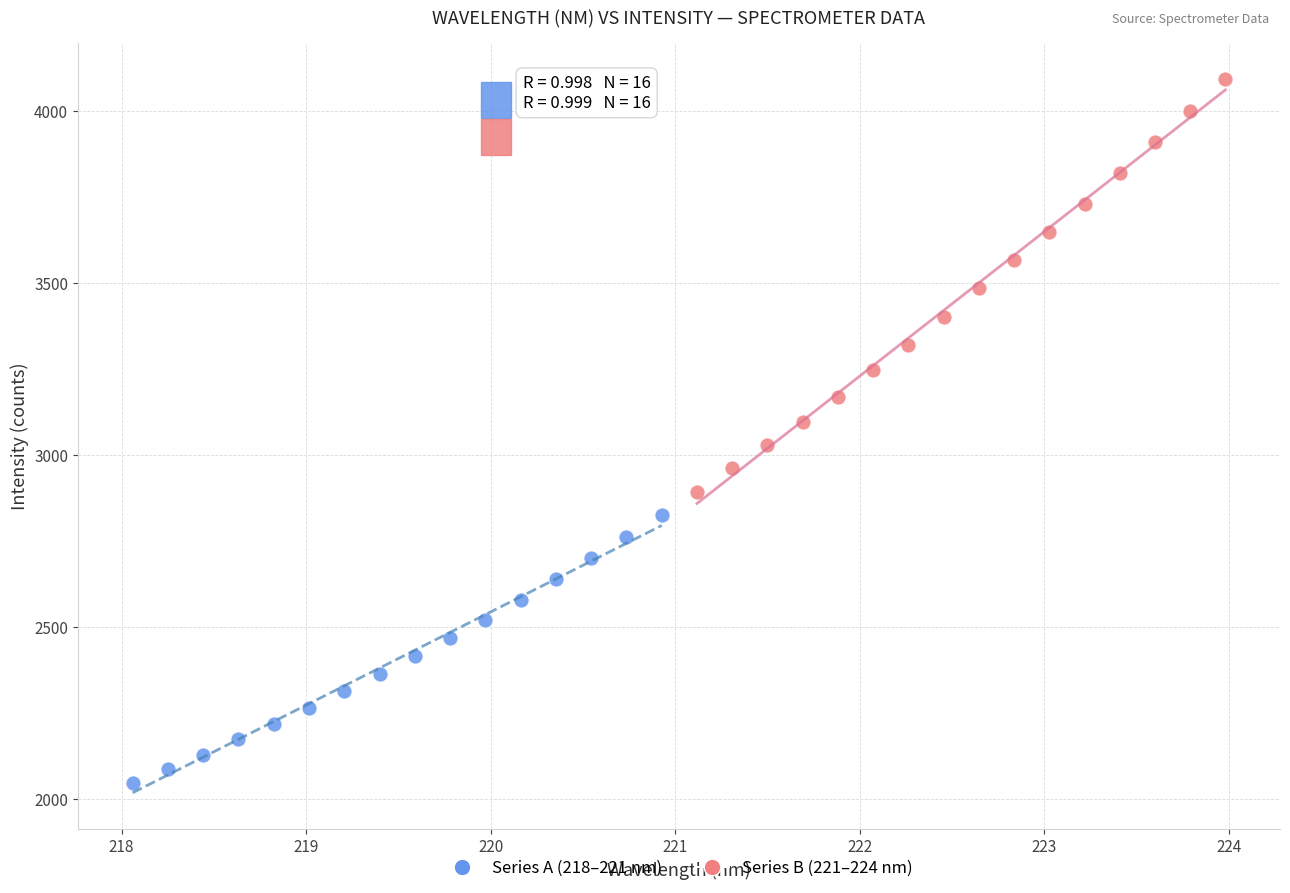

What are all the series names shown in the legend?

Series A (218–221 nm), Series B (221–224 nm)